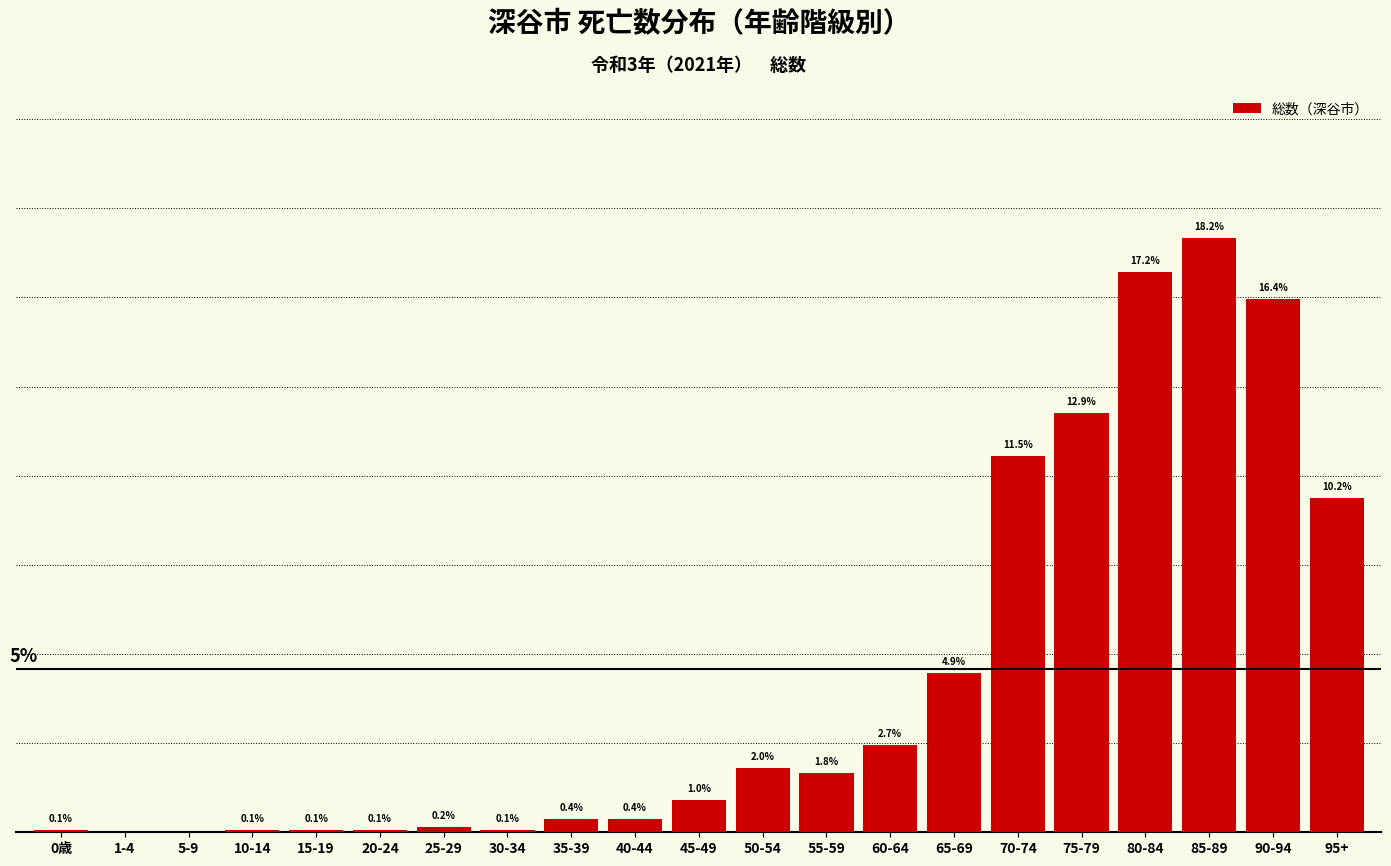

Between 80-84 and 60-64, which is larger?

80-84